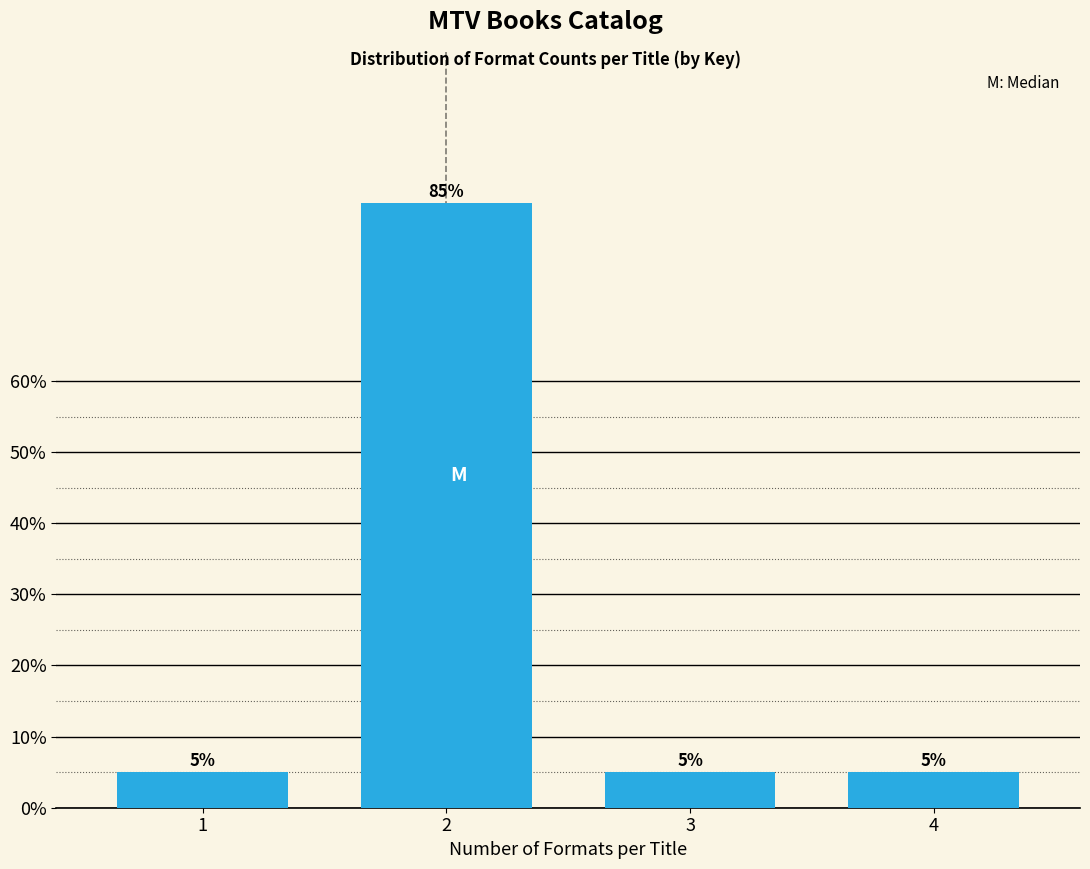

Reading left to right, what are all the values shown in this chart?

1=5	2=85	3=5	4=5